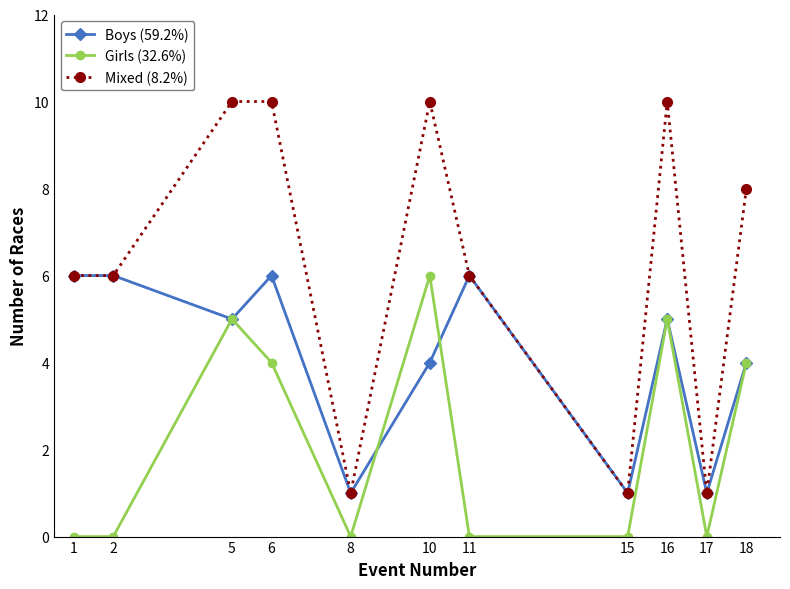

How many lines are shown in the chart?

3